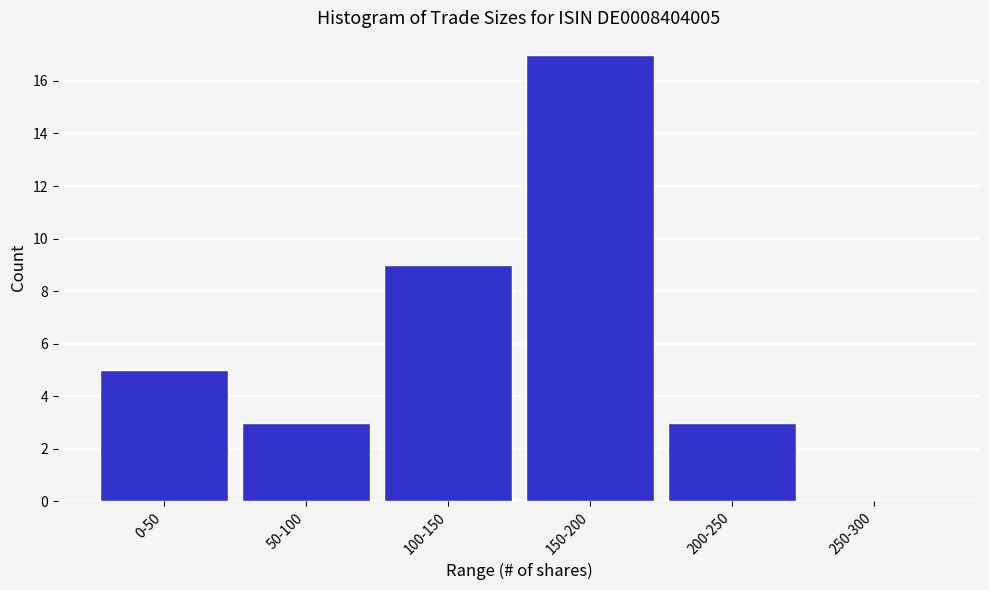

Reading right to left, what are all the values shown in this chart?

250-300=0	200-250=3	150-200=17	100-150=9	50-100=3	0-50=5